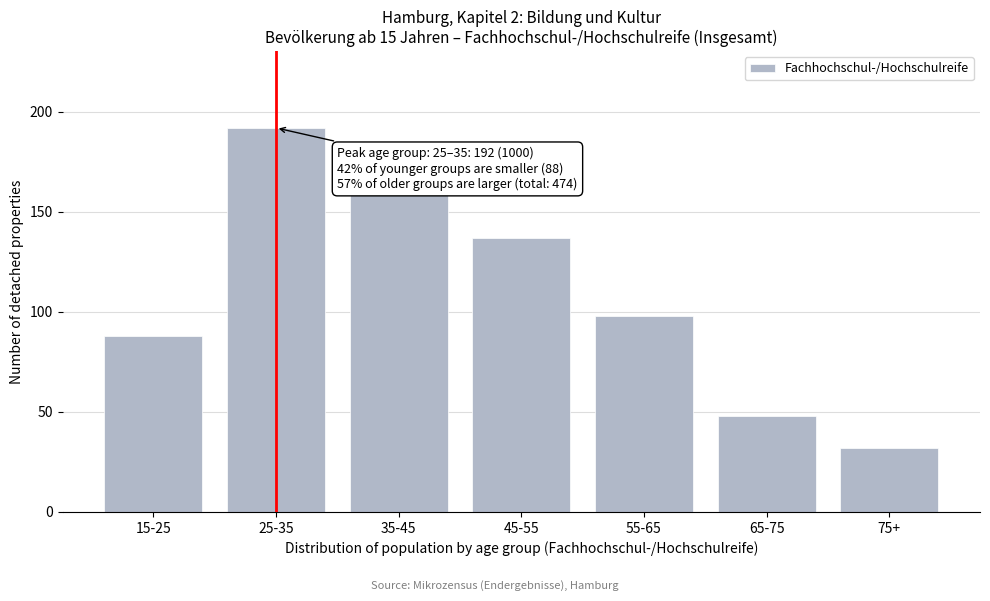

Reading left to right, list all the values displayed in this chart.

15-25=88	25-35=192	35-45=159	45-55=137	55-65=98	65-75=48	75+=32